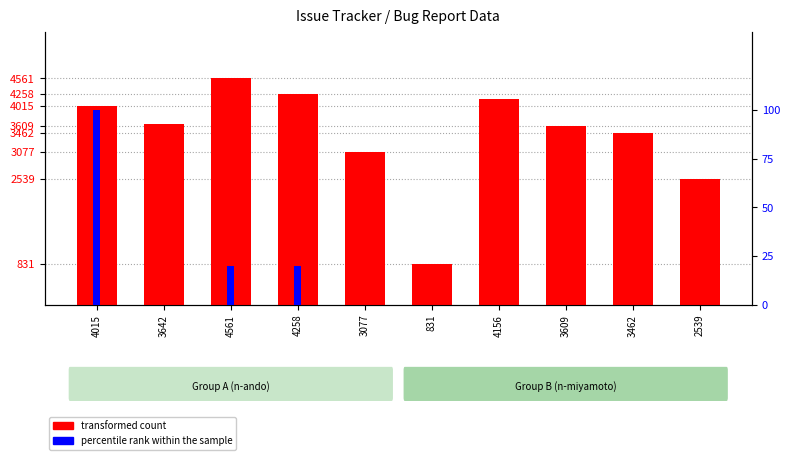

What are all the series names shown in the legend?

transformed count, percentile rank within the sample